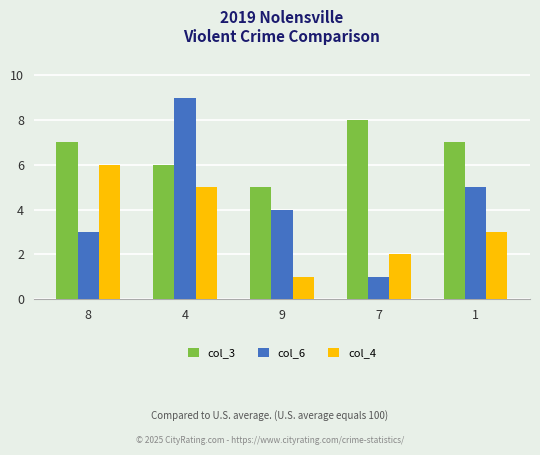

At how many categories does at least one series exceed 3?

5